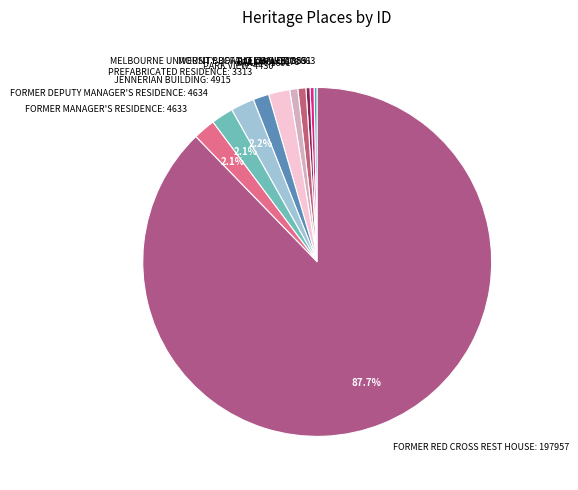

Combined, do MELBOURNE UNIVERSITY BOAT CLUB SHED: 831 and LEIGHWOOD: 663 account for over 50%?

No